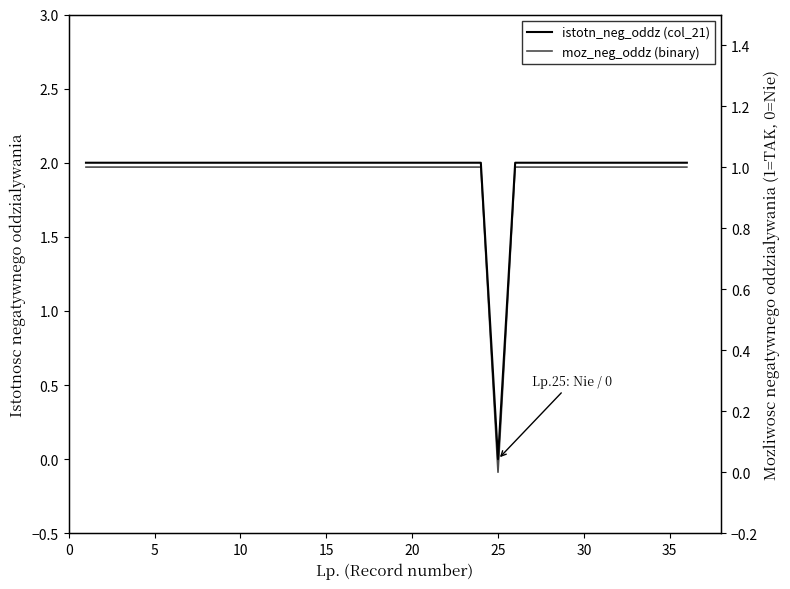

What is the maximum value shown in the chart?

2